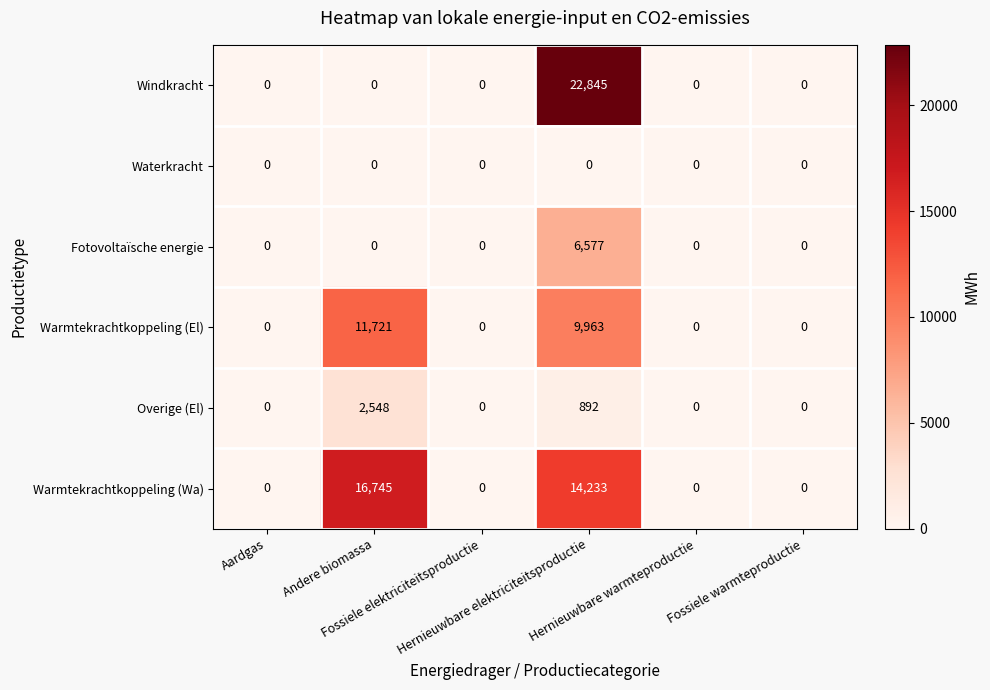

Which series has the largest total across all categories?

Warmtekrachtkoppeling (Wa)